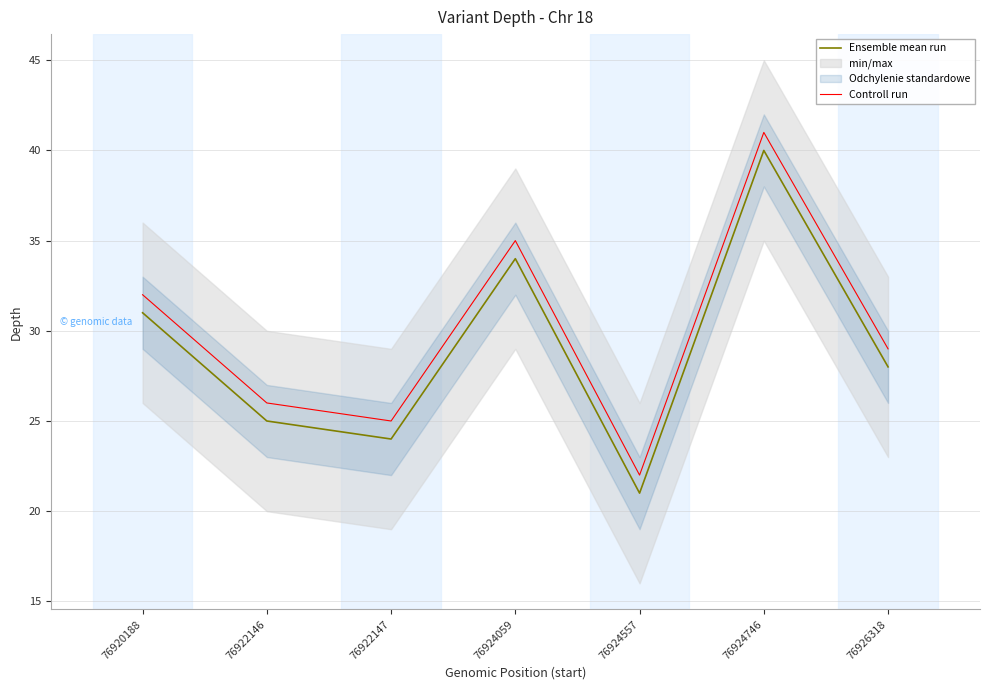

What is the minimum value for Controll run?

22